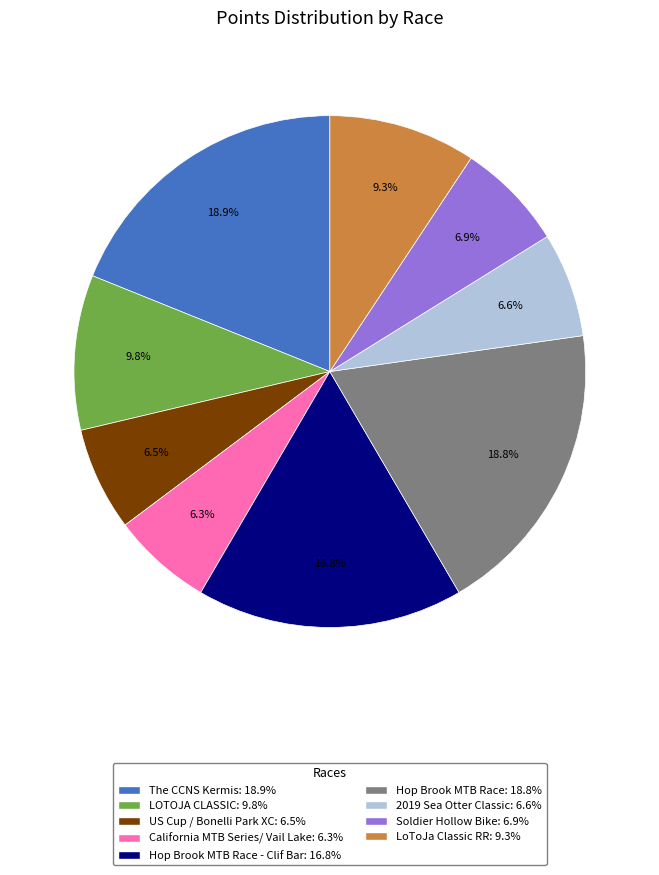

Is the sum of Hop Brook MTB Race: 18.8% and Soldier Hollow Bike: 6.9% greater than half?

No